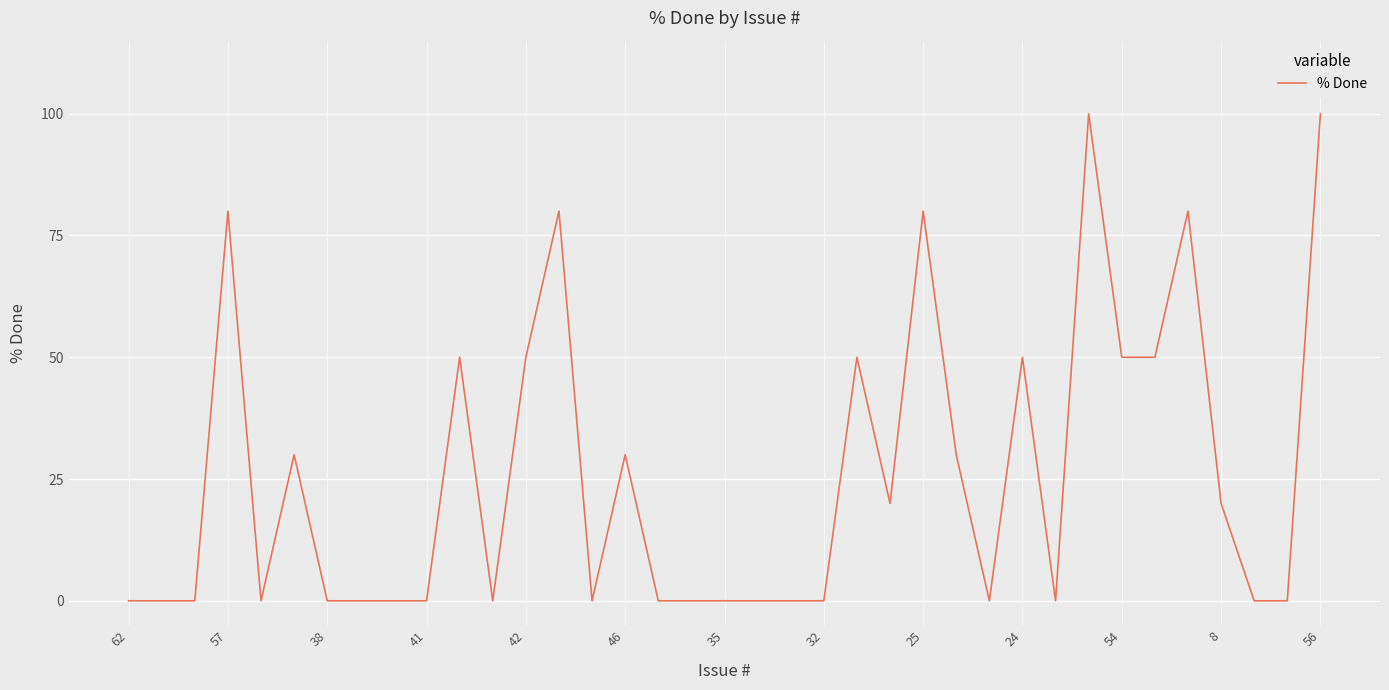

What is the difference between the maximum and minimum values?

100